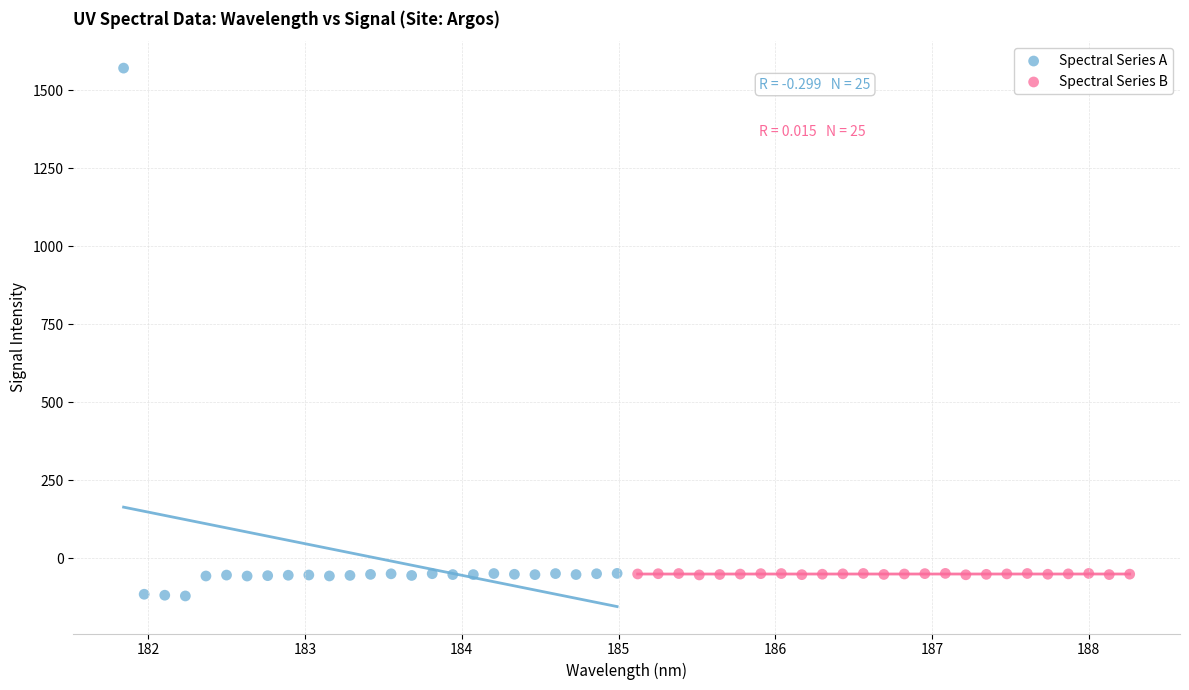

Which series reaches the maximum Y coordinate?

Spectral Series A